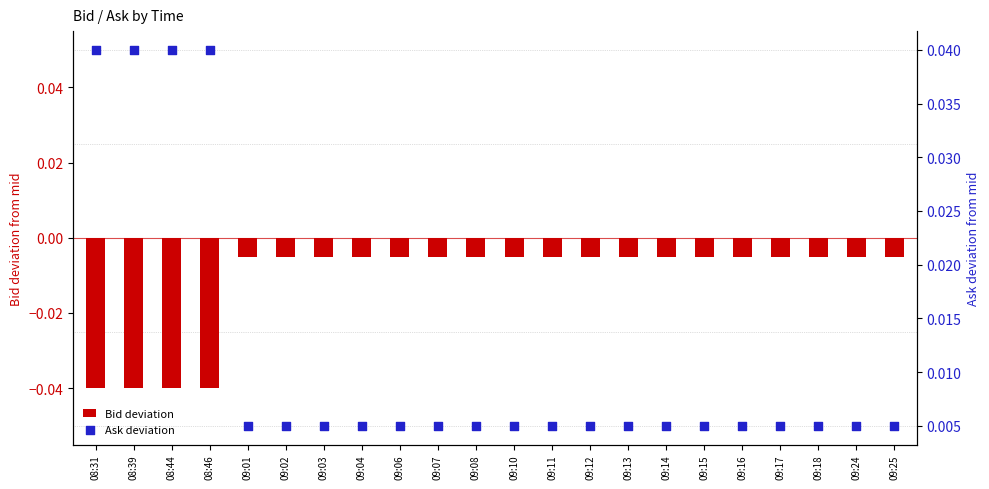

At which category is the sum across all series the highest?

09:01